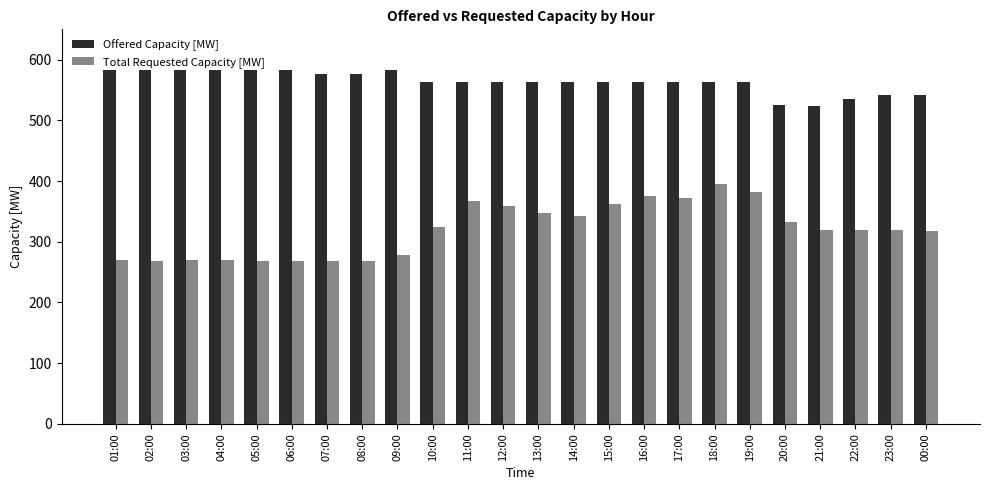

What is the value of the Offered Capacity [MW] bar at the 19th from the left?

563